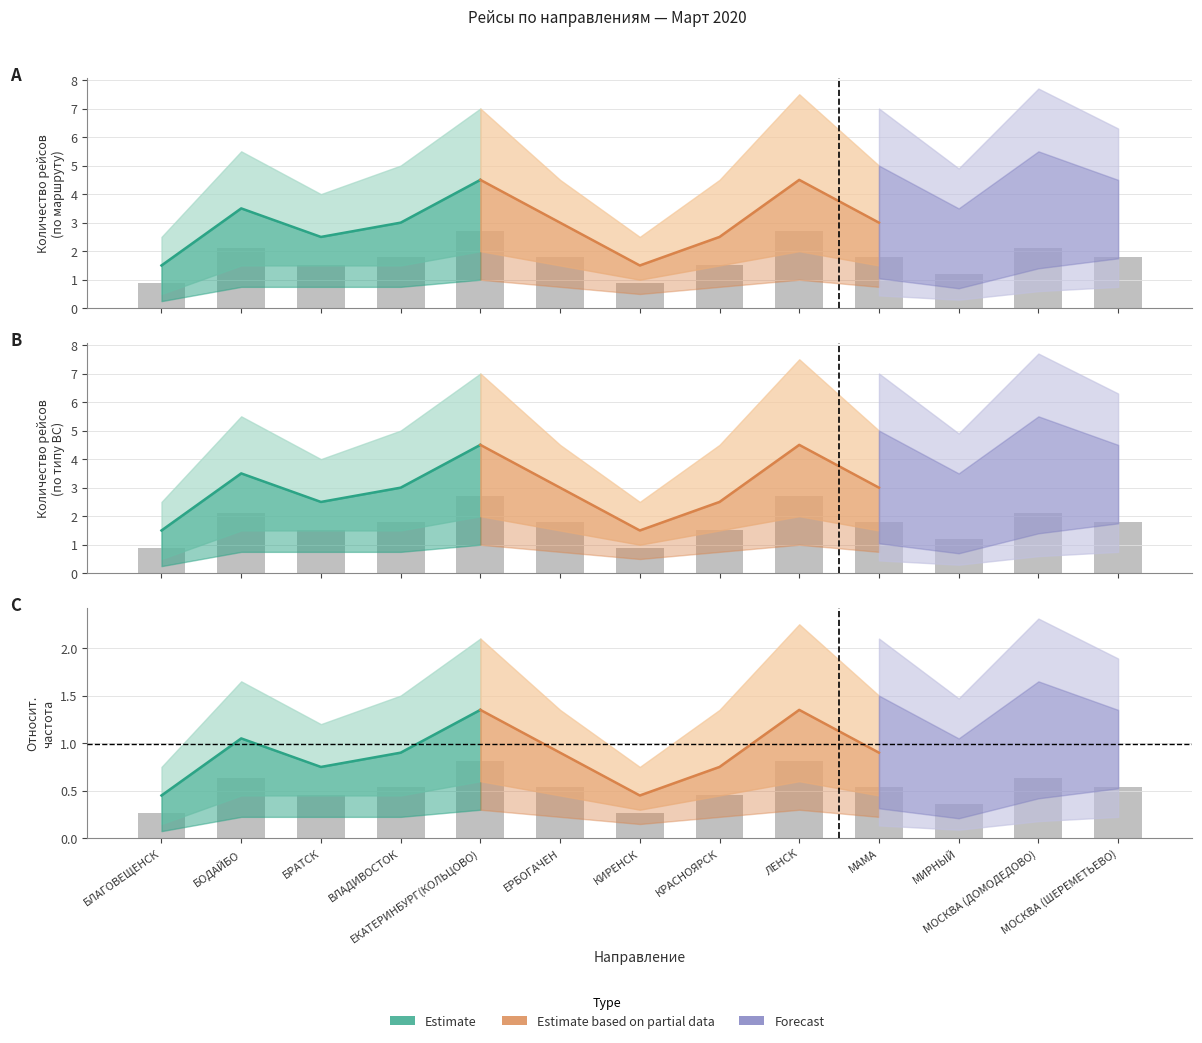

Between ЕКАТЕРИНБУРГ(КОЛЬЦОВО) and БОДАЙБО, which is larger?

ЕКАТЕРИНБУРГ(КОЛЬЦОВО)